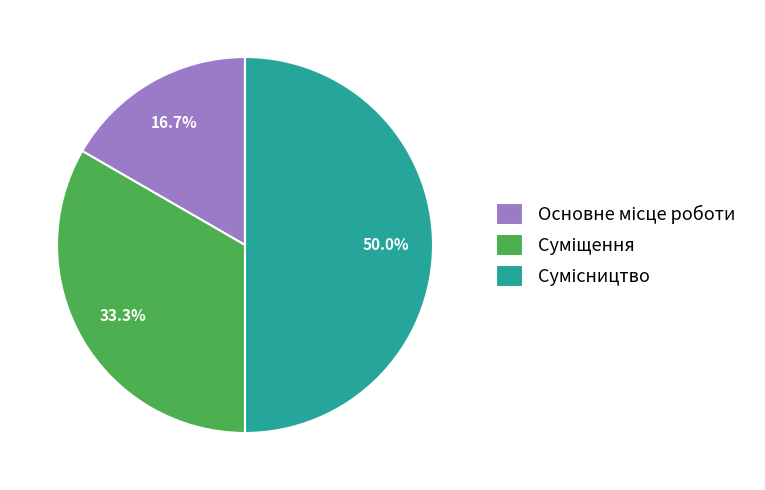

How many segments does this pie chart have?

3